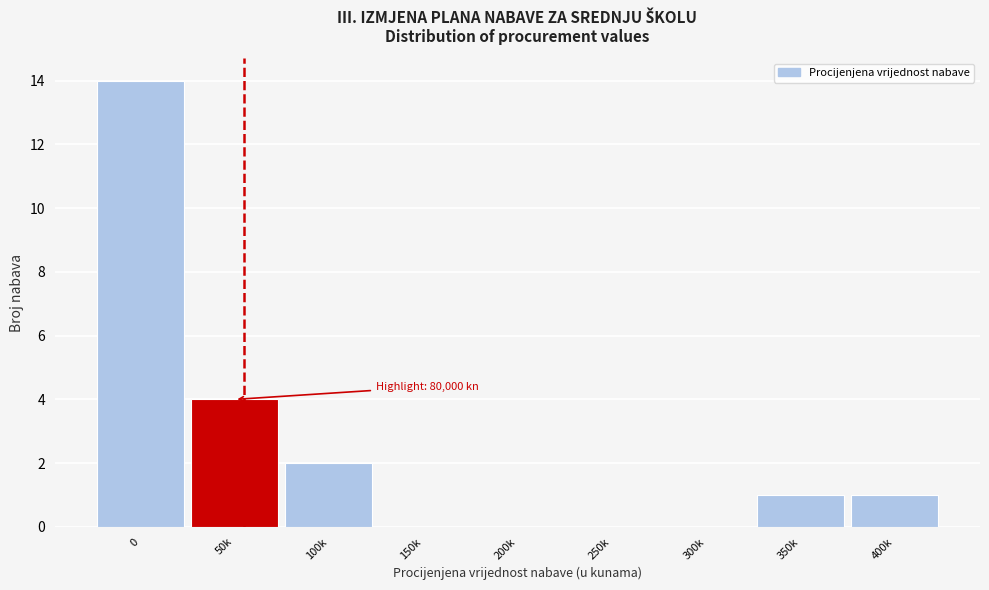

Reading left to right, list all the values displayed in this chart.

0=14	50k=4	100k=2	150k=0	200k=0	250k=0	300k=0	350k=1	400k=1